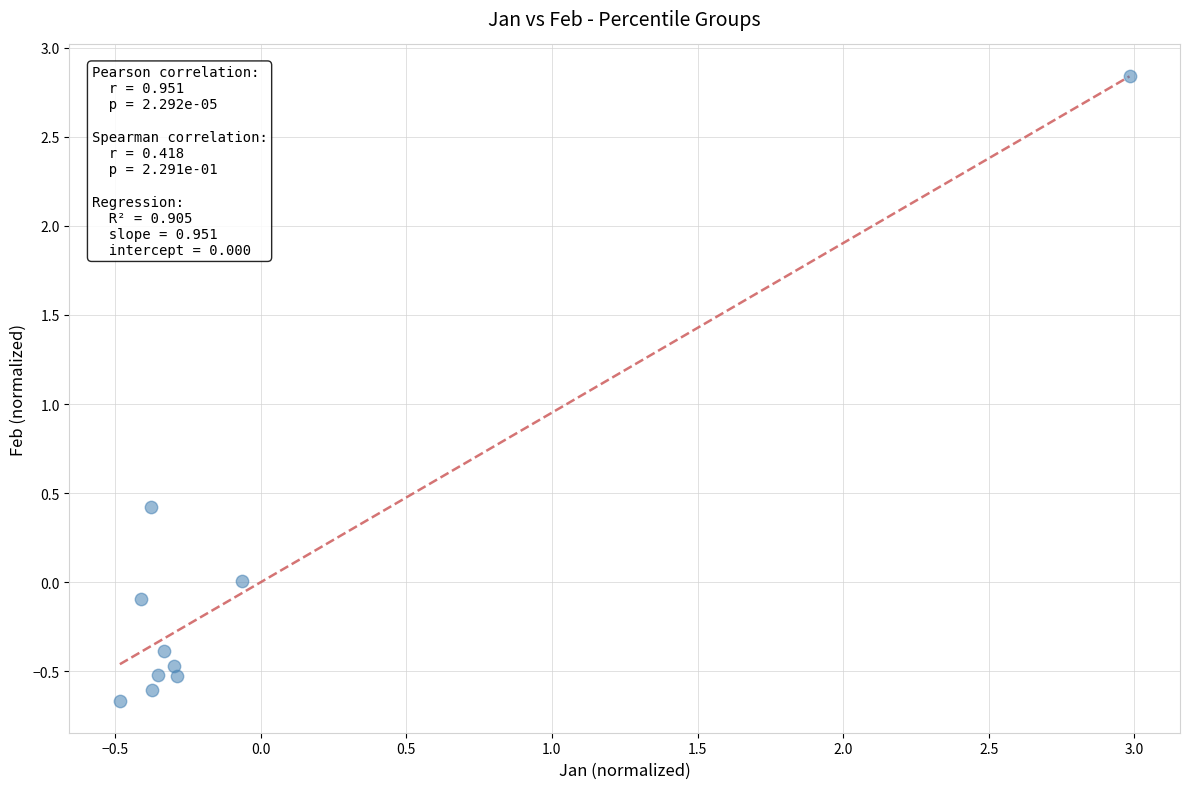

What is the range of X values (max minus min)?

3.5